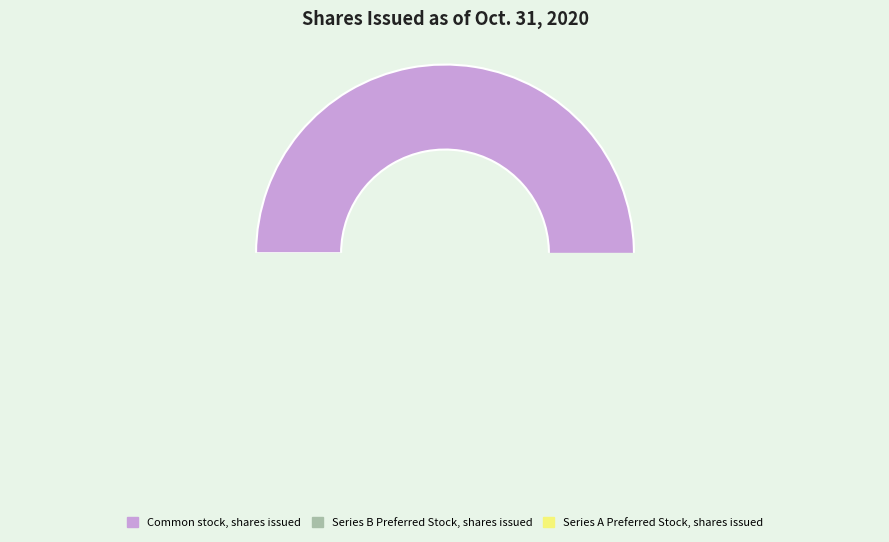

Rank the categories by value from lowest to highest.

Series A Preferred Stock, shares issued, Series B Preferred Stock, shares issued, Common stock, shares issued